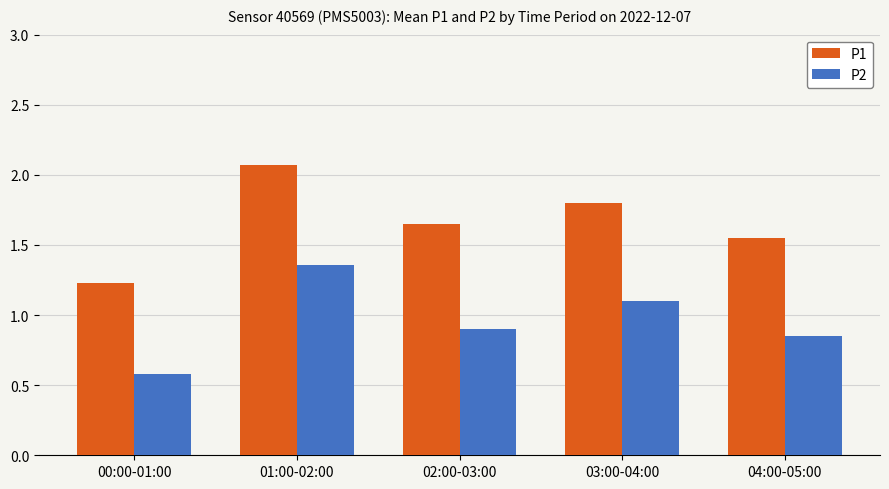

What is the minimum value shown in the chart?

0.6